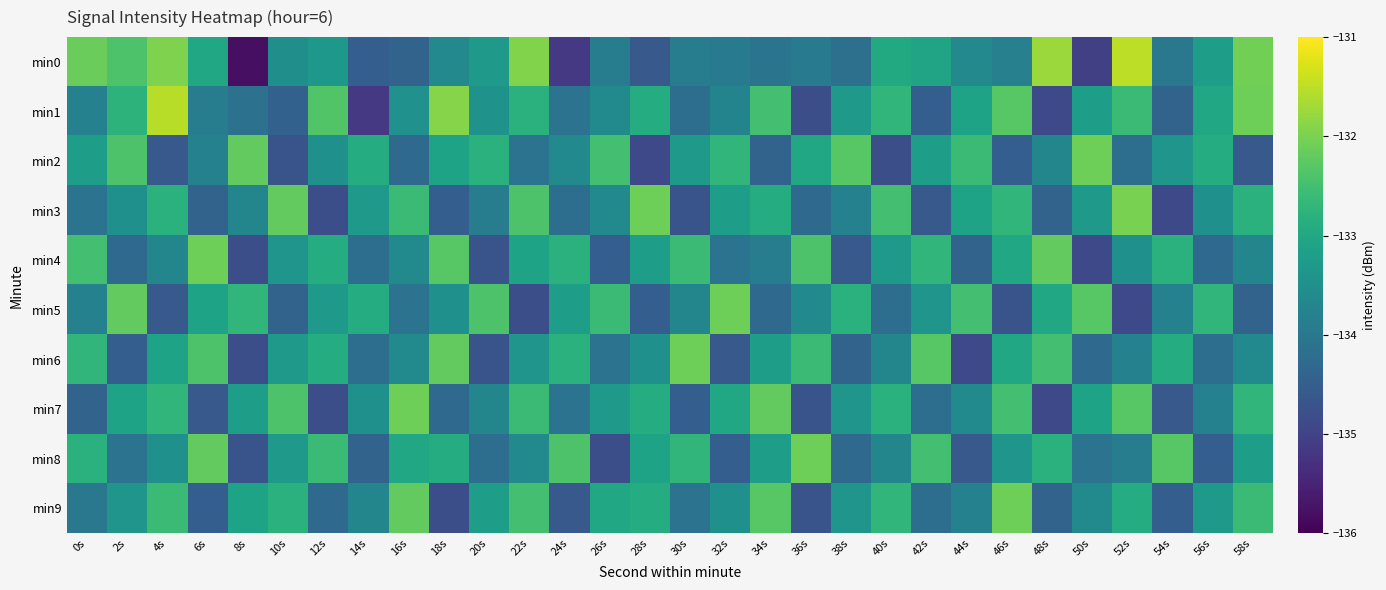

Reading right to left, what are all the values shown in this chart?

min0: 58s=-132.1	56s=-133.2	54s=-134.0	52s=-131.5	50s=-135.1	48s=-131.8	46s=-133.8	44s=-133.6	42s=-133.1	40s=-133.0	38s=-134.2	36s=-133.9	34s=-134.1	32s=-133.9	30s=-133.9	28s=-134.6	26s=-133.9	24s=-135.2	22s=-131.9	20s=-133.3	18s=-133.6	16s=-134.4	14s=-134.5	12s=-133.3	10s=-133.5	8s=-135.8	6s=-133.0	4s=-132.0	2s=-132.4	0s=-132.1
min1: 58s=-132.1	56s=-133.0	54s=-134.4	52s=-132.6	50s=-133.2	48s=-134.9	46s=-132.3	44s=-133.1	42s=-134.5	40s=-132.7	38s=-133.3	36s=-134.8	34s=-132.5	32s=-133.8	30s=-134.2	28s=-132.9	26s=-133.6	24s=-134.1	22s=-132.8	20s=-133.4	18s=-131.9	16s=-133.5	14s=-135.2	12s=-132.4	10s=-134.4	8s=-134.1	6s=-133.9	4s=-131.5	2s=-132.8	0s=-133.8
min2: 58s=-134.6	56s=-132.9	54s=-133.4	52s=-134.2	50s=-132.1	48s=-133.7	46s=-134.5	44s=-132.6	42s=-133.2	40s=-134.8	38s=-132.3	36s=-133.0	34s=-134.4	32s=-132.7	30s=-133.3	28s=-134.9	26s=-132.5	24s=-133.6	22s=-134.1	20s=-132.8	18s=-133.1	16s=-134.3	14s=-132.9	12s=-133.5	10s=-134.7	8s=-132.2	6s=-133.8	4s=-134.6	2s=-132.4	0s=-133.2
min3: 58s=-132.8	56s=-133.5	54s=-134.9	52s=-132.0	50s=-133.3	48s=-134.4	46s=-132.7	44s=-133.1	42s=-134.6	40s=-132.5	38s=-133.8	36s=-134.3	34s=-132.9	32s=-133.2	30s=-134.7	28s=-132.1	26s=-133.6	24s=-134.2	22s=-132.4	20s=-133.9	18s=-134.5	16s=-132.6	14s=-133.3	12s=-134.8	10s=-132.2	8s=-133.7	6s=-134.4	4s=-132.8	2s=-133.5	0s=-134.1
min4: 58s=-133.7	56s=-134.3	54s=-132.8	52s=-133.5	50s=-134.9	48s=-132.2	46s=-133.0	44s=-134.4	42s=-132.7	40s=-133.3	38s=-134.6	36s=-132.4	34s=-133.9	32s=-134.1	30s=-132.6	28s=-133.2	26s=-134.5	24s=-132.8	22s=-133.1	20s=-134.7	18s=-132.3	16s=-133.6	14s=-134.2	12s=-132.9	10s=-133.4	8s=-134.8	6s=-132.1	4s=-133.7	2s=-134.3	0s=-132.5
min5: 58s=-134.4	56s=-132.7	54s=-133.8	52s=-134.9	50s=-132.3	48s=-133.0	46s=-134.7	44s=-132.5	42s=-133.4	40s=-134.2	38s=-132.8	36s=-133.6	34s=-134.3	32s=-132.1	30s=-133.7	28s=-134.5	26s=-132.6	24s=-133.2	22s=-134.8	20s=-132.4	18s=-133.5	16s=-134.1	14s=-132.9	12s=-133.3	10s=-134.4	8s=-132.7	6s=-133.1	4s=-134.6	2s=-132.2	0s=-133.8
min6: 58s=-133.6	56s=-134.2	54s=-132.9	52s=-133.8	50s=-134.3	48s=-132.5	46s=-133.0	44s=-134.9	42s=-132.3	40s=-133.7	38s=-134.4	36s=-132.6	34s=-133.2	32s=-134.6	30s=-132.1	28s=-133.5	26s=-134.1	24s=-132.8	22s=-133.4	20s=-134.7	18s=-132.2	16s=-133.6	14s=-134.2	12s=-132.9	10s=-133.3	8s=-134.8	6s=-132.4	4s=-133.1	2s=-134.5	0s=-132.7
min7: 58s=-132.7	56s=-133.8	54s=-134.6	52s=-132.3	50s=-133.1	48s=-134.9	46s=-132.5	44s=-133.6	42s=-134.2	40s=-132.8	38s=-133.4	36s=-134.7	34s=-132.2	32s=-133.0	30s=-134.5	28s=-132.9	26s=-133.3	24s=-134.1	22s=-132.6	20s=-133.7	18s=-134.3	16s=-132.1	14s=-133.5	12s=-134.8	10s=-132.4	8s=-133.2	6s=-134.6	4s=-132.7	2s=-133.1	0s=-134.4
min8: 58s=-133.2	56s=-134.5	54s=-132.3	52s=-133.9	50s=-134.1	48s=-132.8	46s=-133.4	44s=-134.6	42s=-132.5	40s=-133.7	38s=-134.3	36s=-132.1	34s=-133.2	32s=-134.5	30s=-132.7	28s=-133.1	26s=-134.8	24s=-132.4	22s=-133.6	20s=-134.2	18s=-132.9	16s=-133.0	14s=-134.4	12s=-132.6	10s=-133.3	8s=-134.7	6s=-132.2	4s=-133.5	2s=-134.1	0s=-132.8
min9: 58s=-132.6	56s=-133.3	54s=-134.5	52s=-132.9	50s=-133.6	48s=-134.4	46s=-132.1	44s=-133.8	42s=-134.2	40s=-132.7	38s=-133.4	36s=-134.7	34s=-132.3	32s=-133.5	30s=-134.1	28s=-132.9	26s=-133.0	24s=-134.6	22s=-132.5	20s=-133.2	18s=-134.8	16s=-132.2	14s=-133.7	12s=-134.3	10s=-132.8	8s=-133.1	6s=-134.5	4s=-132.6	2s=-133.4	0s=-134.0